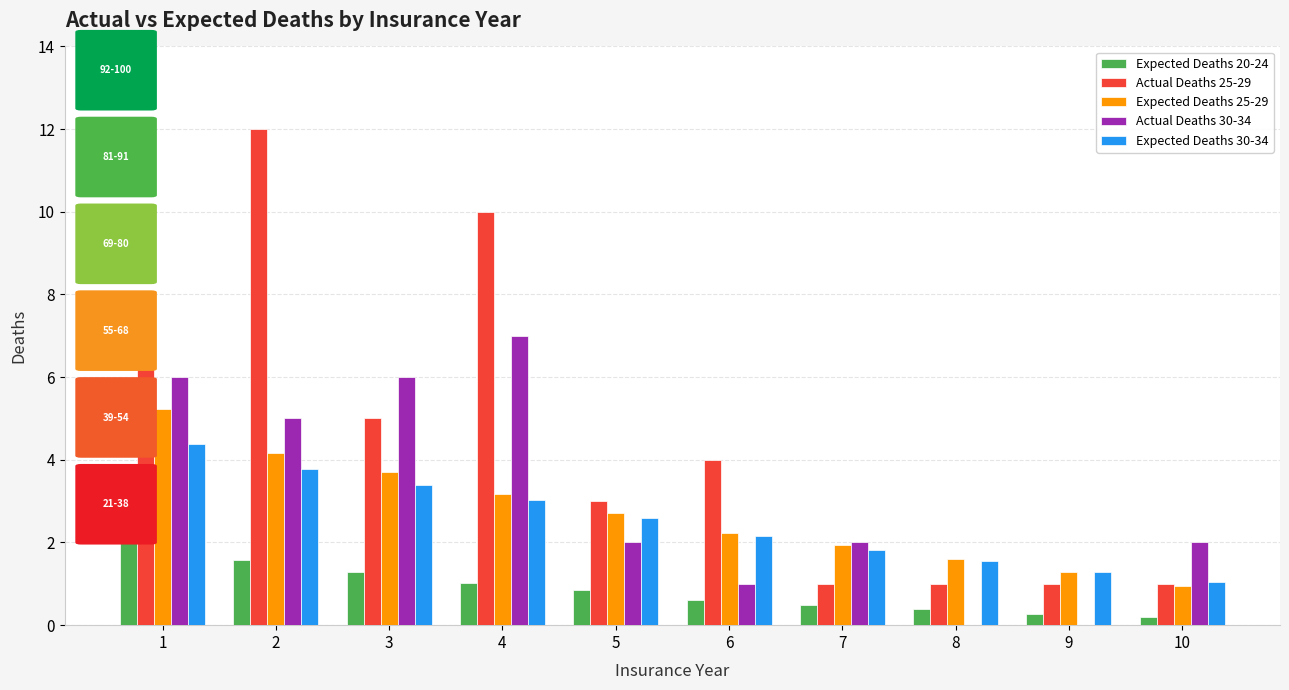

Read the Actual Deaths 30-34 value at 1.

6.0